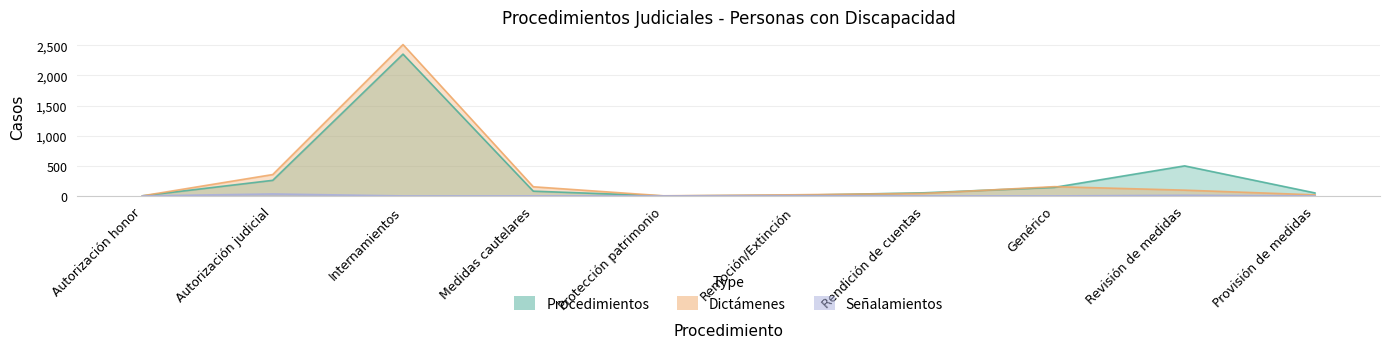

What is the sum of all Señalamientos values?

52